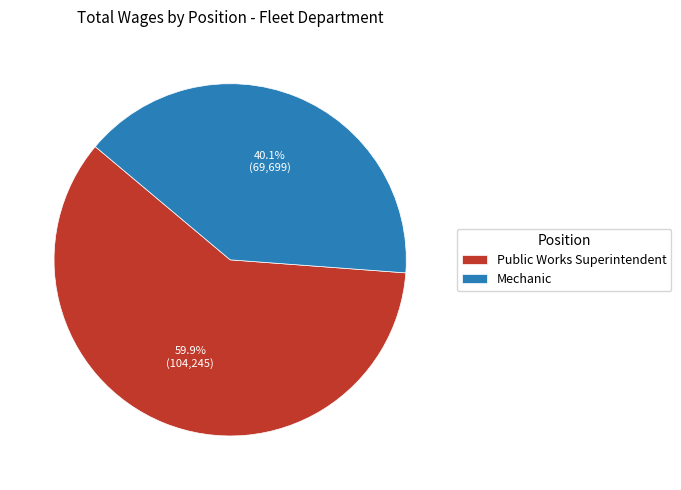

Approximately how many times larger is the value at Mechanic compared to Public Works Superintendent?

0.7